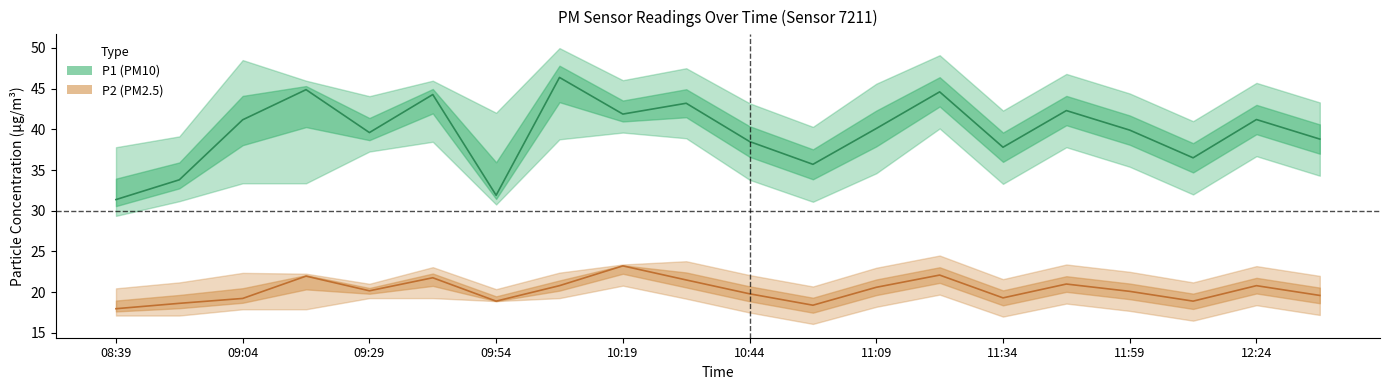

True or false: P1_lower and P2_lower intersect in this chart.

False